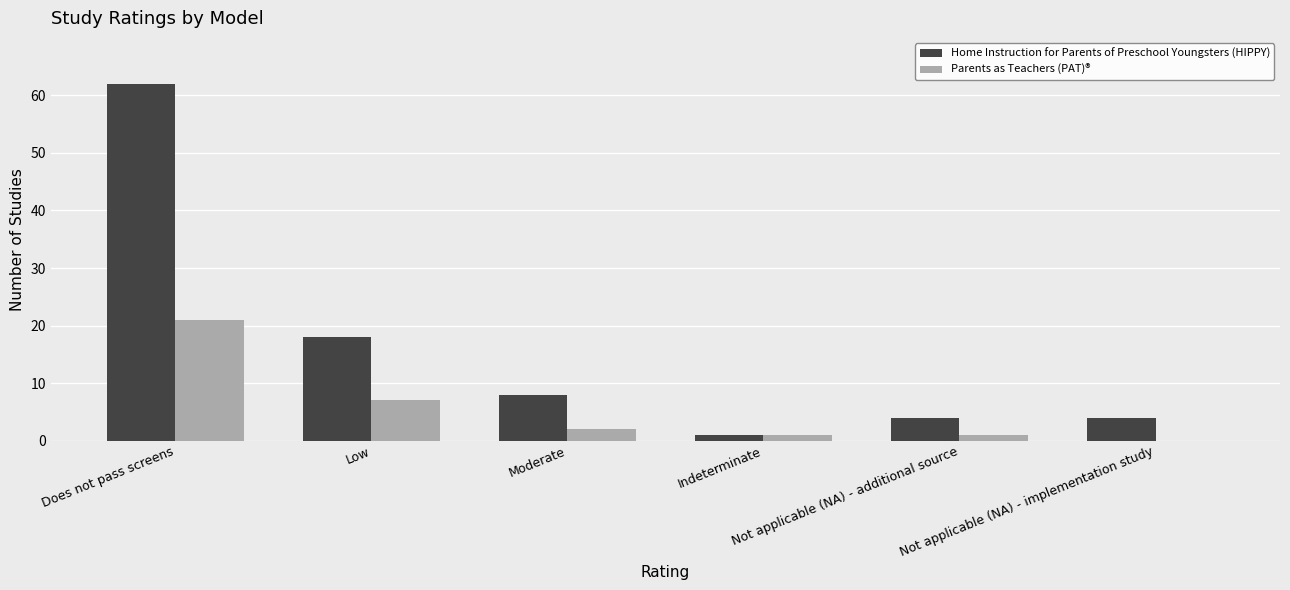

Which series changed the most between Low and Indeterminate?

Home Instruction for Parents of Preschool Youngsters (HIPPY)